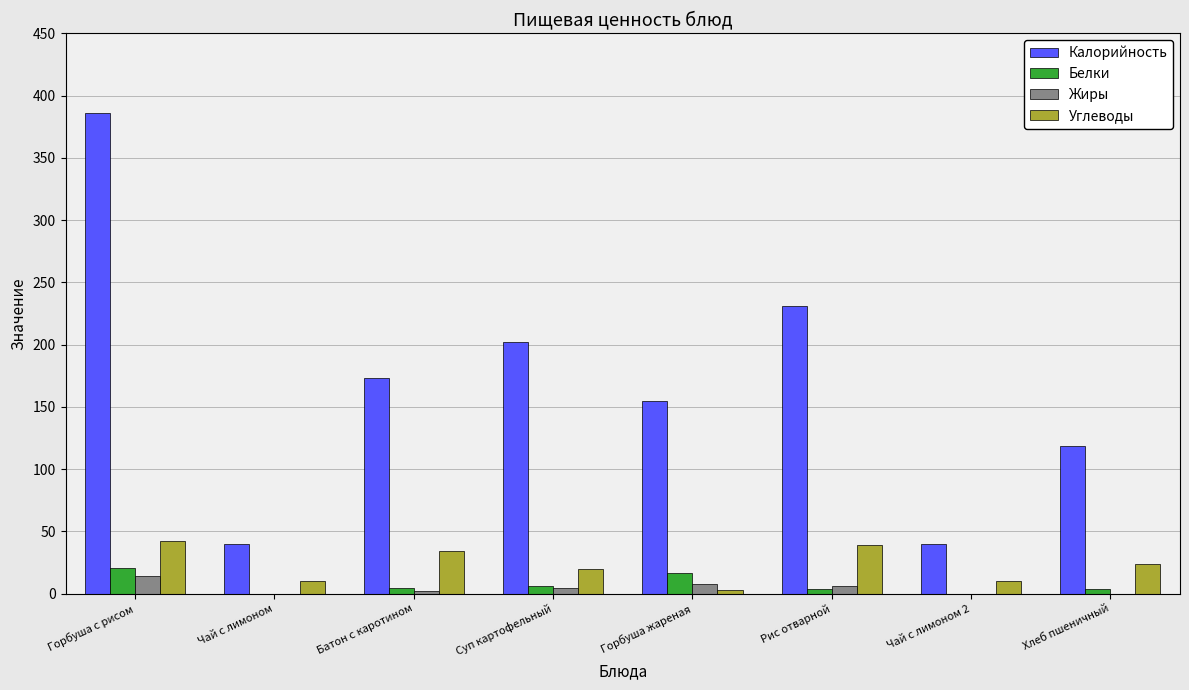

How many series are shown in this chart?

4